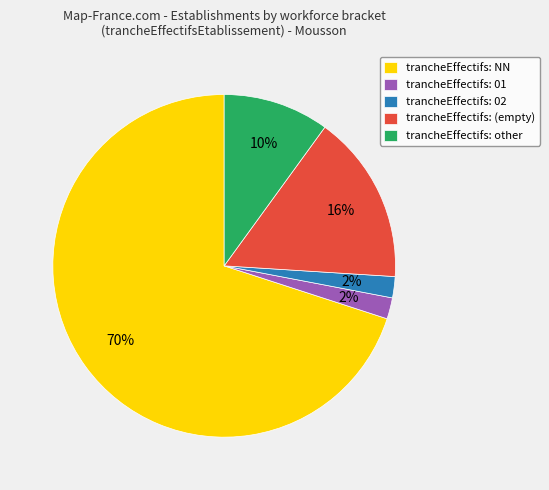

Do trancheEffectifs: (empty) and trancheEffectifs: other together represent more than half of the pie?

No